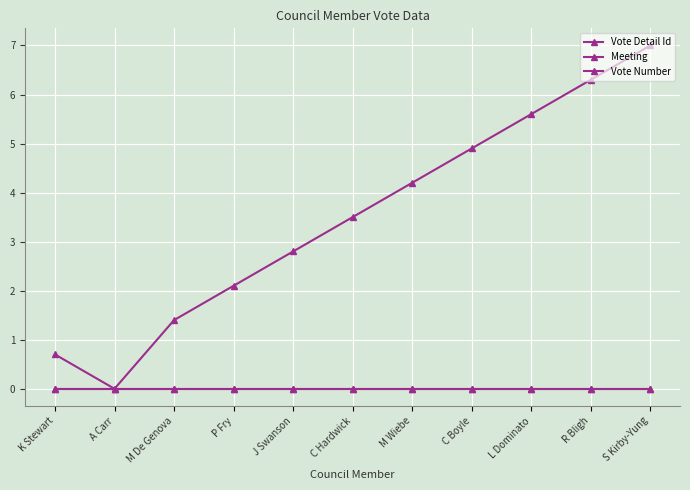

List the series in order of their peak value, lowest first.

Meeting, Vote Number, Vote Detail Id